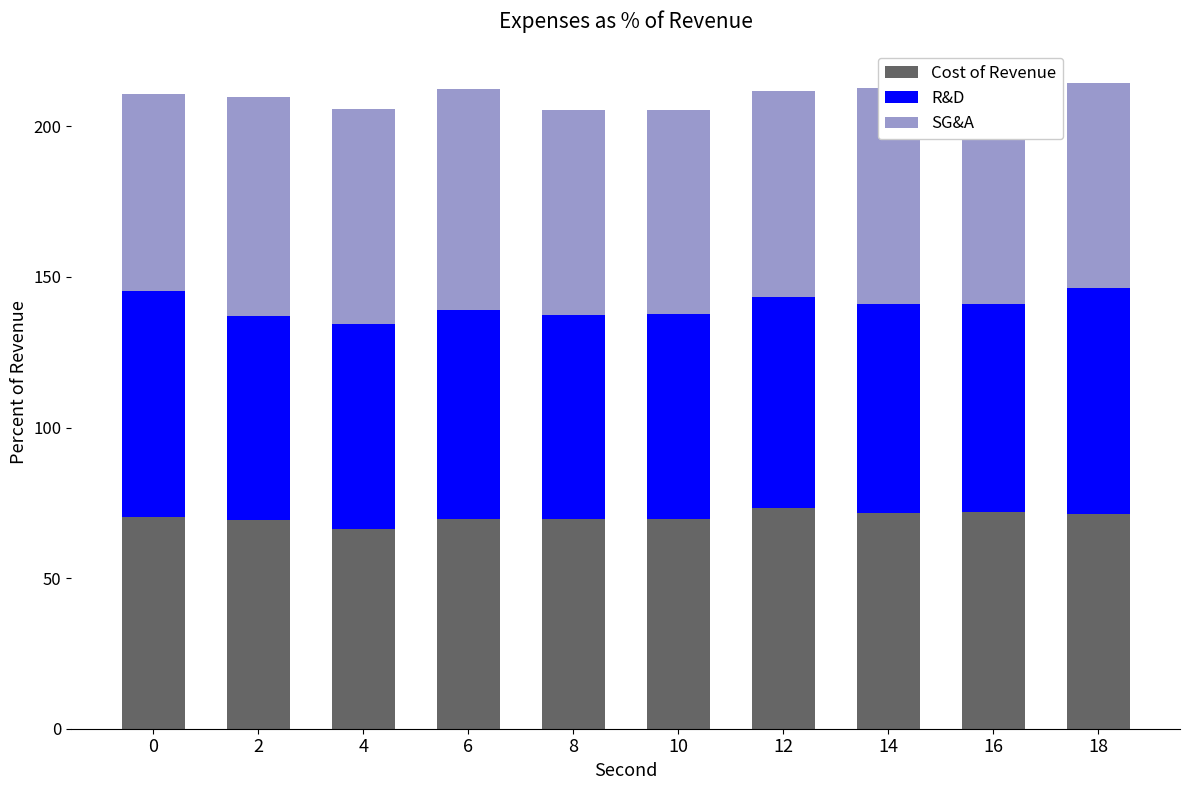

Which category has the highest value in the R&D series?

18